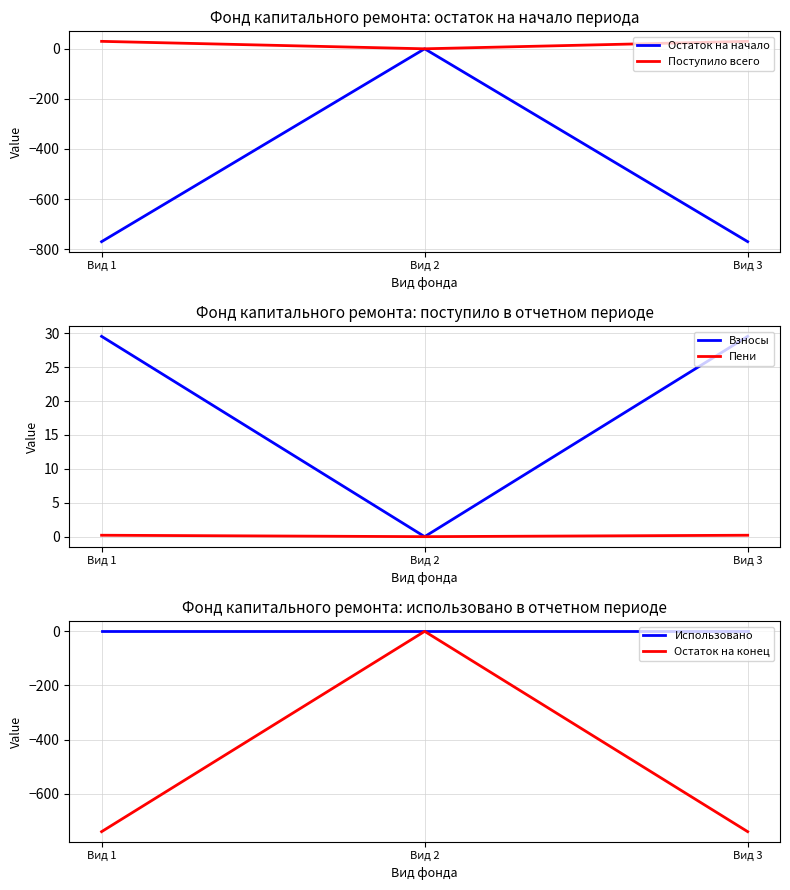

Is it true that Пени equals 0.1 at Вид 2?

False